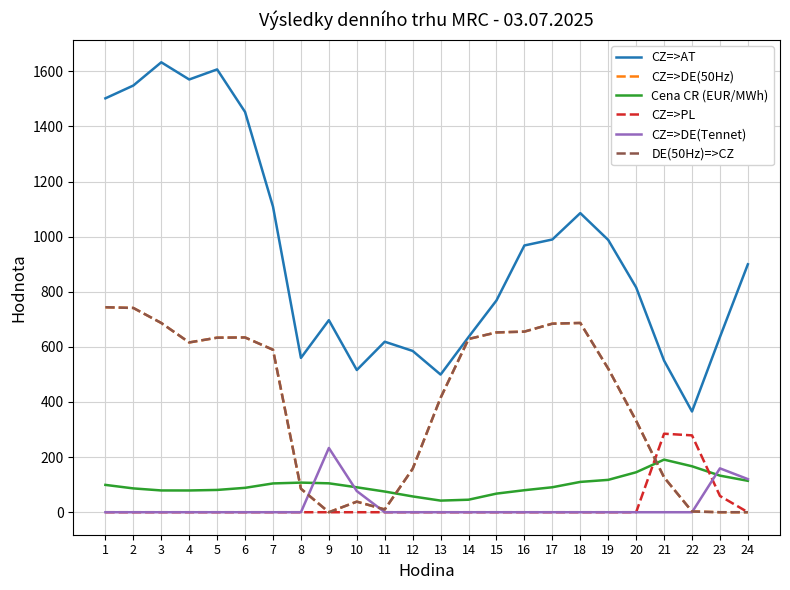

The value of CZ=>DE(50Hz) at 13 is 644.1. True or false?

False